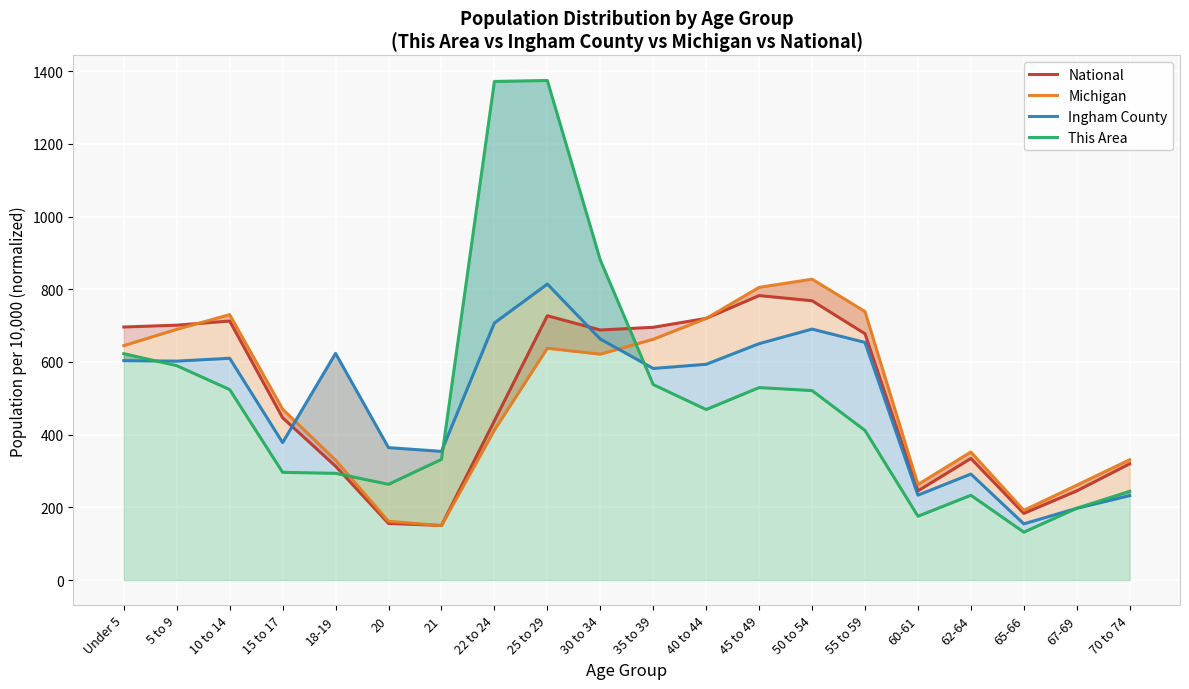

True or false: This Area has more than 1 interior local peaks.

True